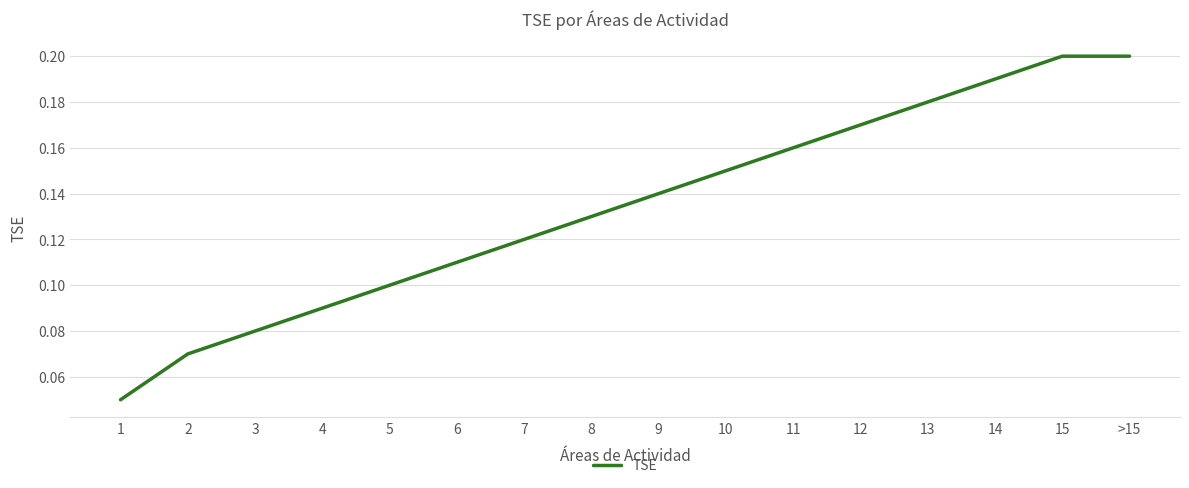

The chart shows a value of 0.2 at 8. True or false?

False